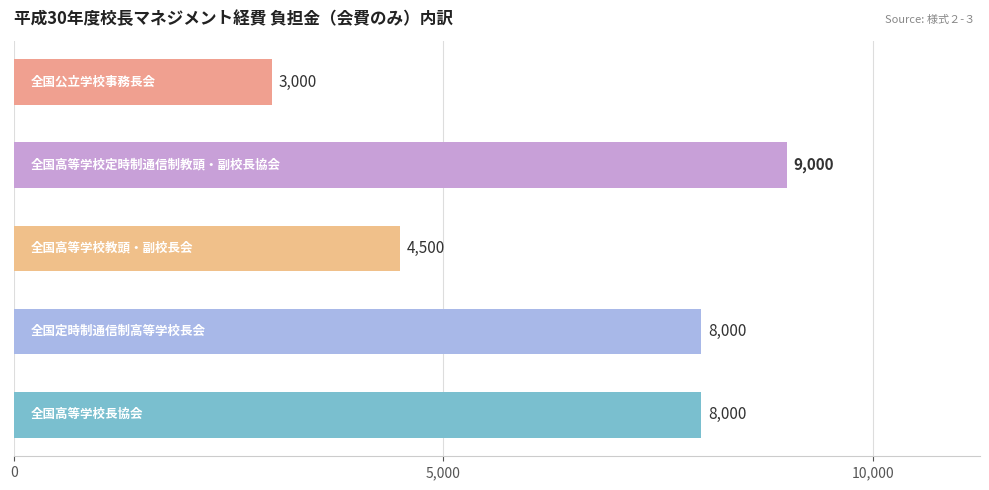

Count the values in the range 4500 to 8000.

3